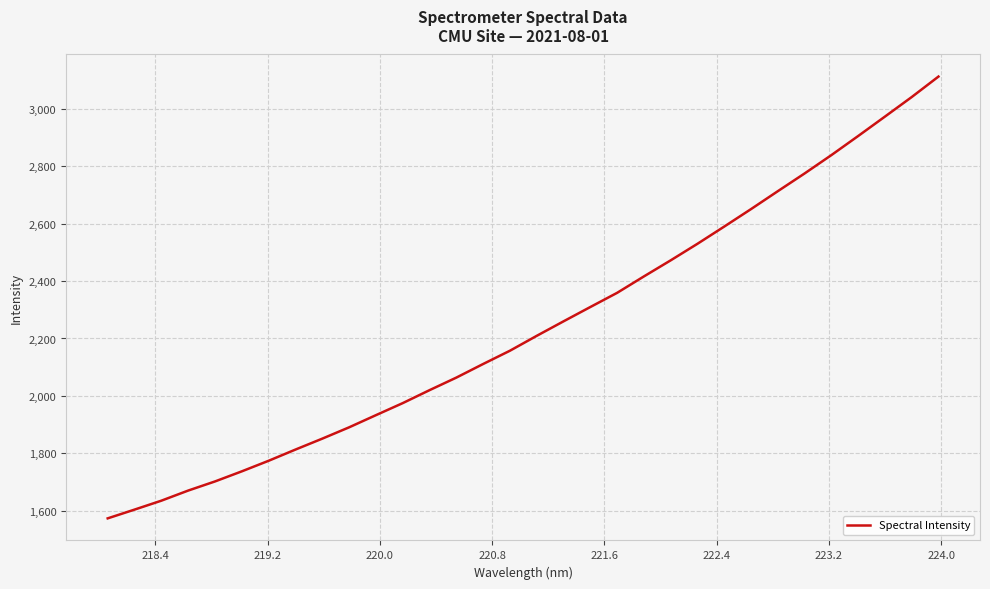

What is the difference between the maximum and minimum values?

1540.2